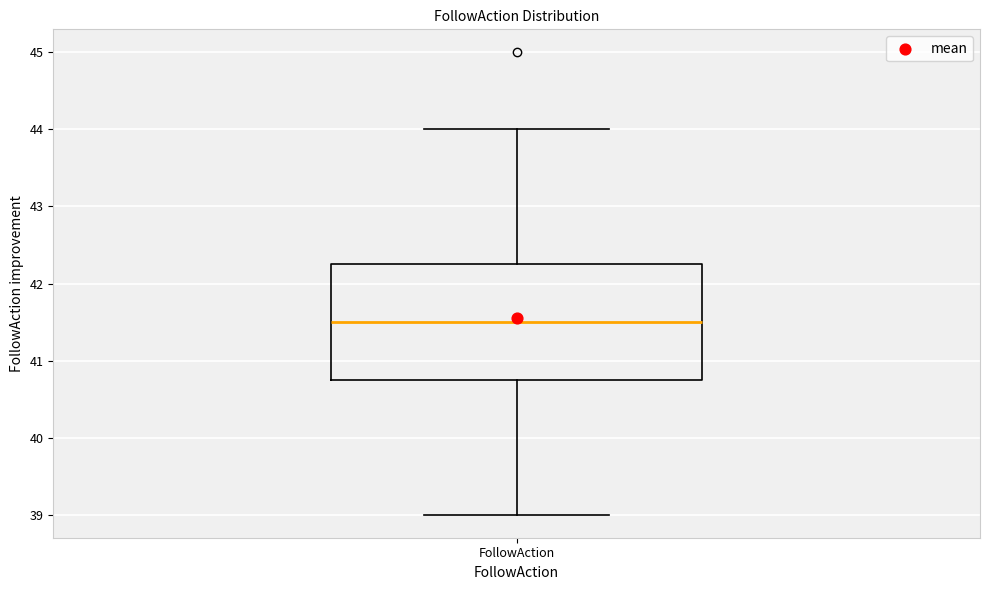

Read this box plot against the y-axis: the position of the median line, the range covered by the box, and the ends of both whiskers. The values are not printed on the chart, so give them approximately, as read against the axis.

median 41.5, box 40.8 to 42.3, whiskers 39.0 to 44.0